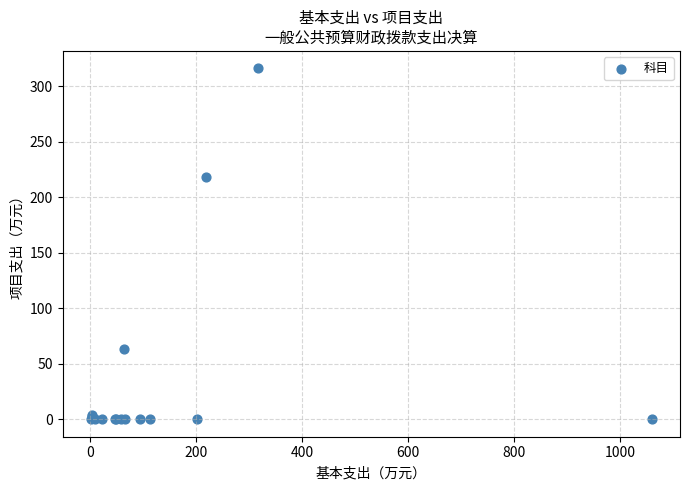

What Y value in the scatter plot is closest to 158?

217.9